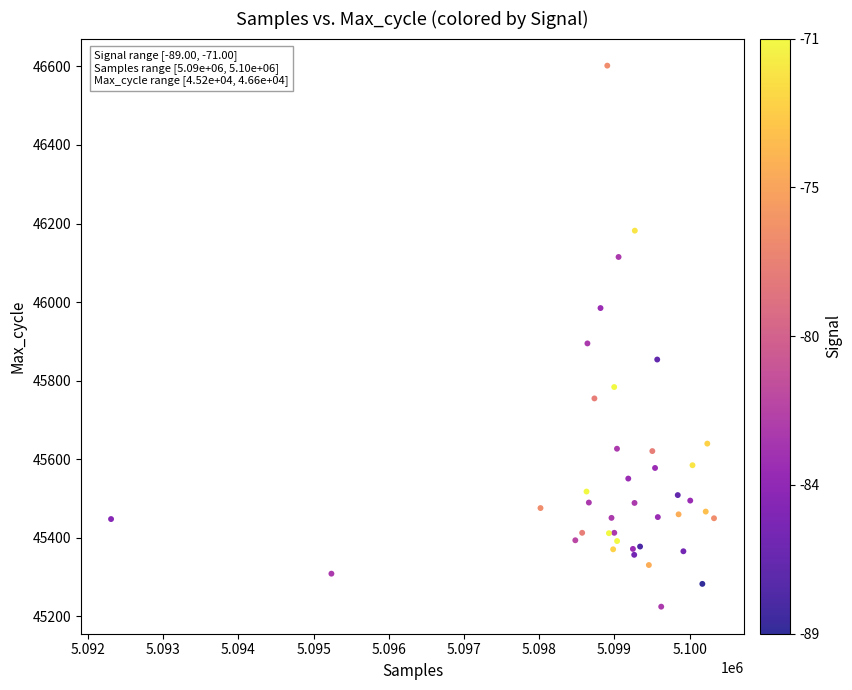

What Y value in the scatter plot is closest to 45913?

45895